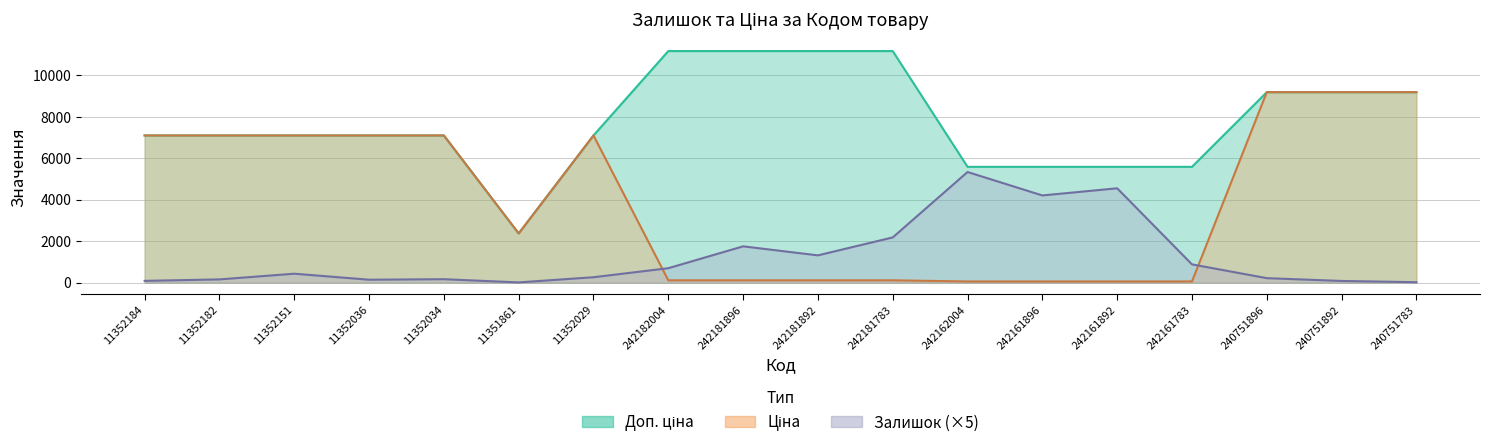

At which category is the sum across all series the highest?

240751896